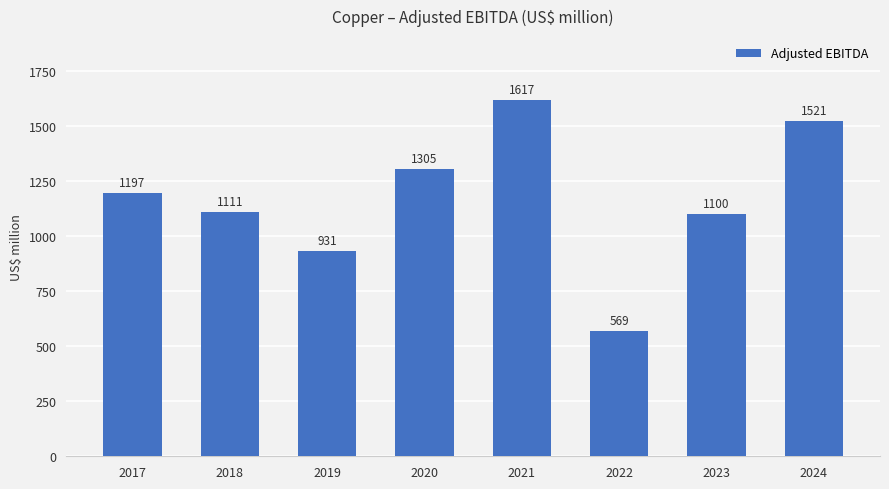

Reading left to right, list all the values displayed in this chart.

2017=1197	2018=1111	2019=931	2020=1305	2021=1617	2022=569	2023=1100	2024=1521